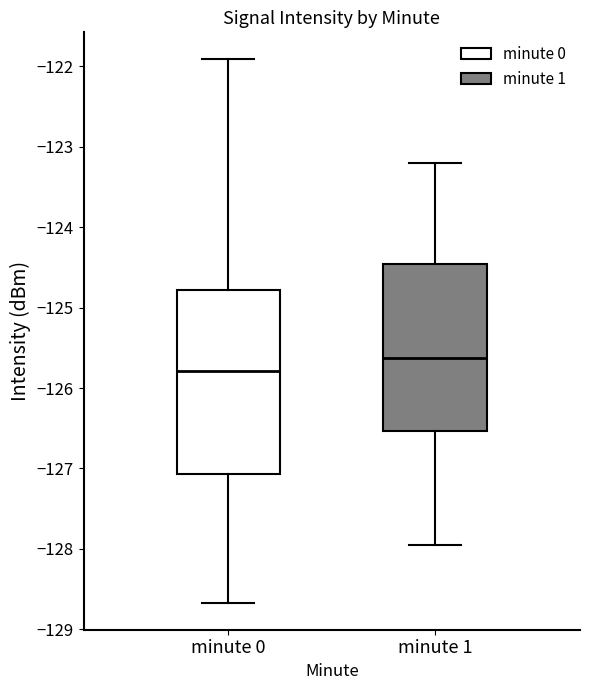

Reading left to right, read every box against the y-axis: the position of its median line, the range the box covers, and the ends of its whiskers. The values are not printed on the chart, so give them approximately, as read against the axis.

minute 0: median -125.8, box -127.1 to -124.8, whiskers -128.7 to -121.9
minute 1: median -125.6, box -126.5 to -124.5, whiskers -128.0 to -123.2